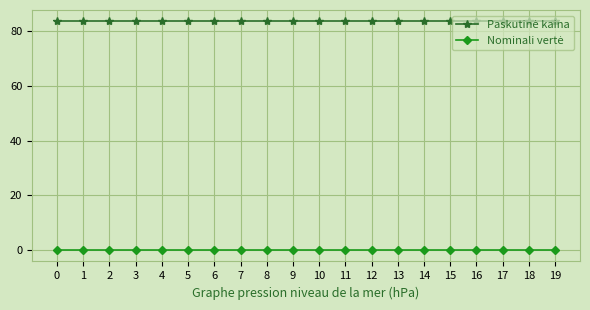

What is the greatest value displayed?

83.6